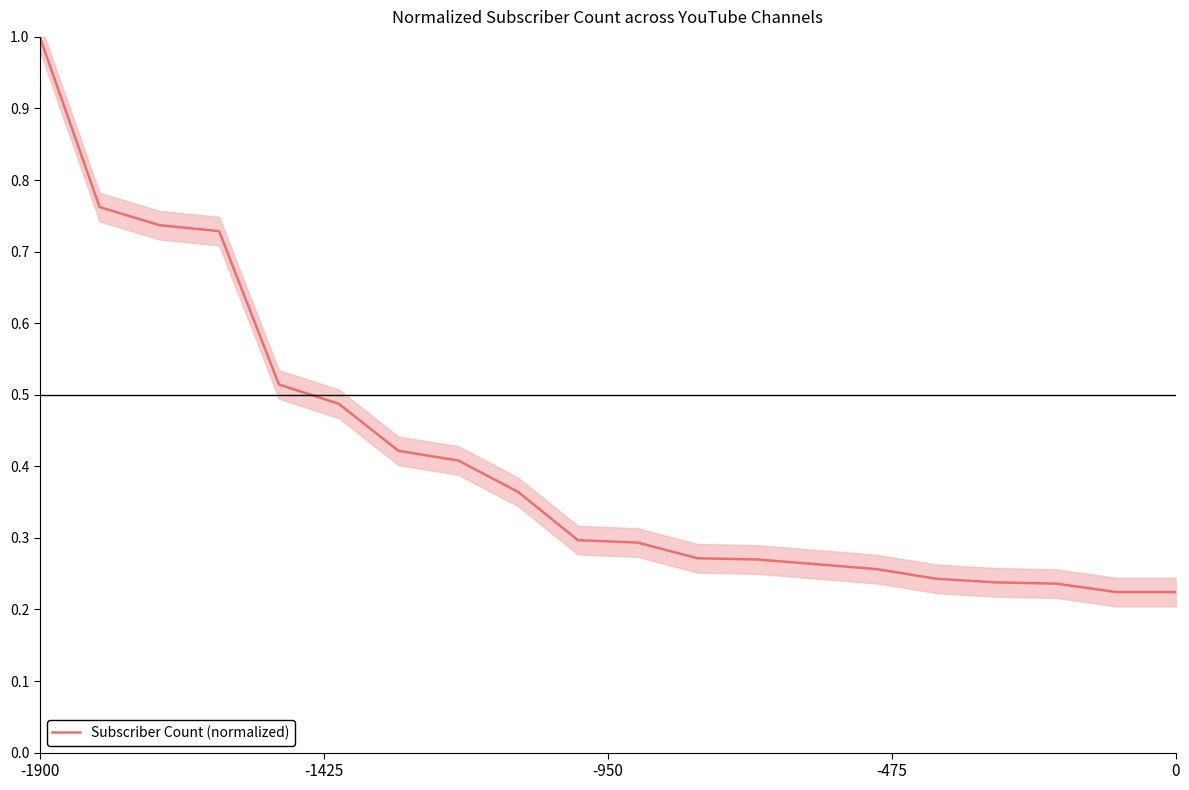

Is it true that Subscriber Count (normalized) equals 1.8 at -1900?

False